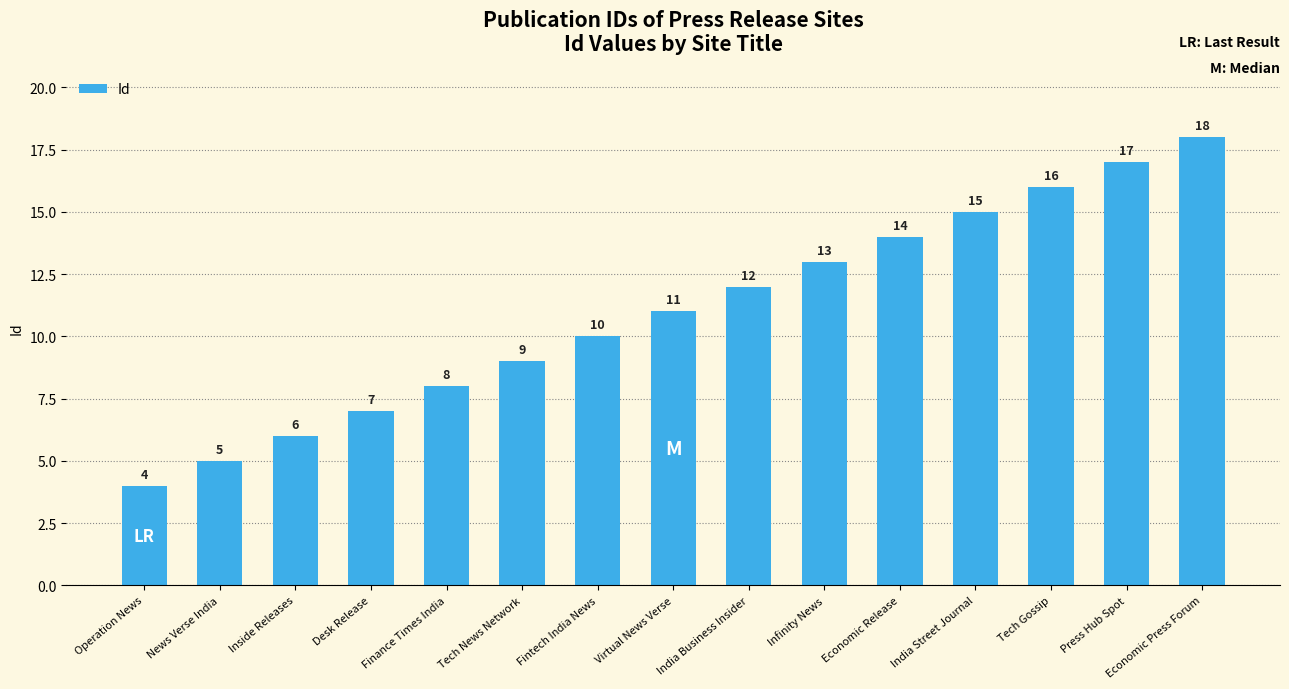

How many distinct data groups are displayed?

1